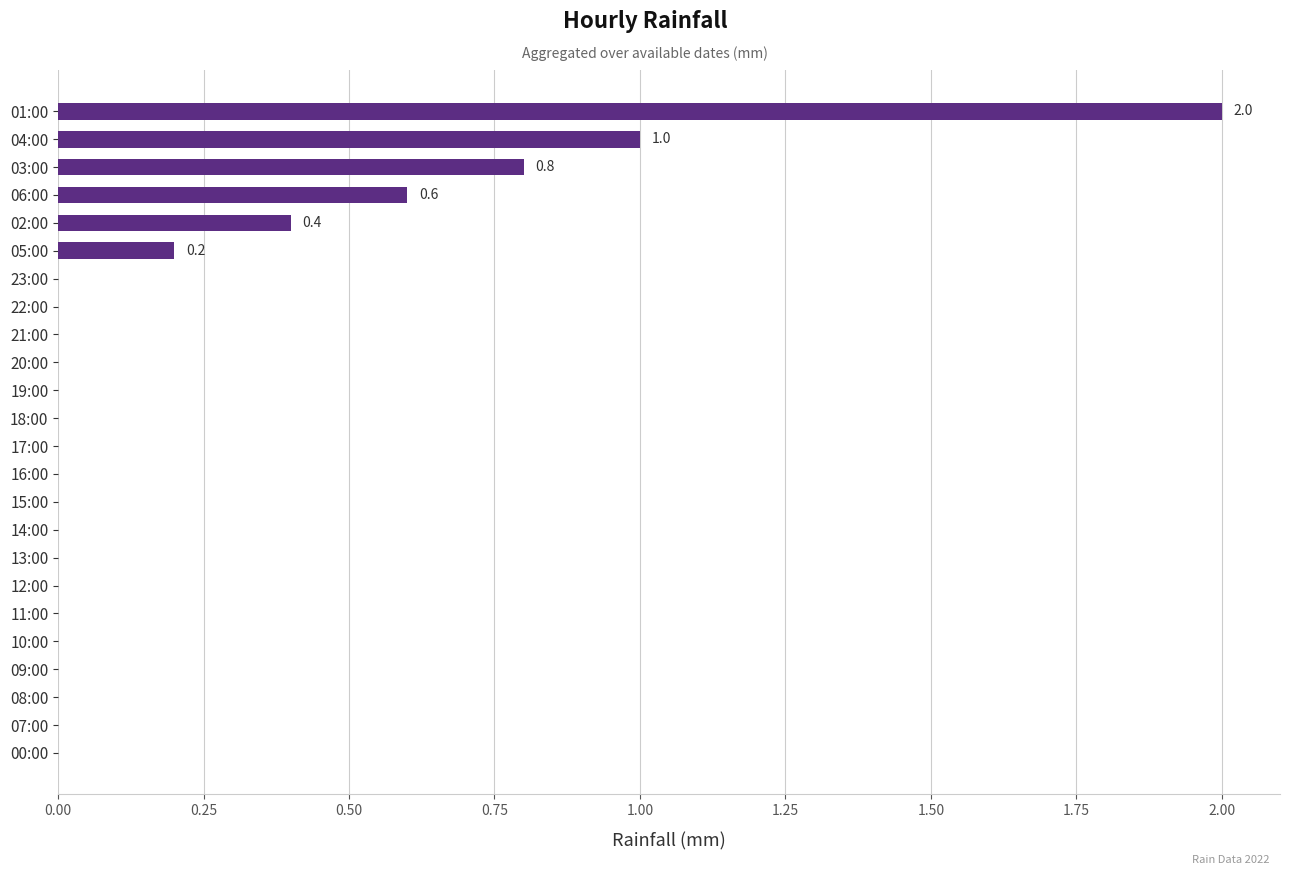

The chart shows a value of 0.0 at 19:00. True or false?

True